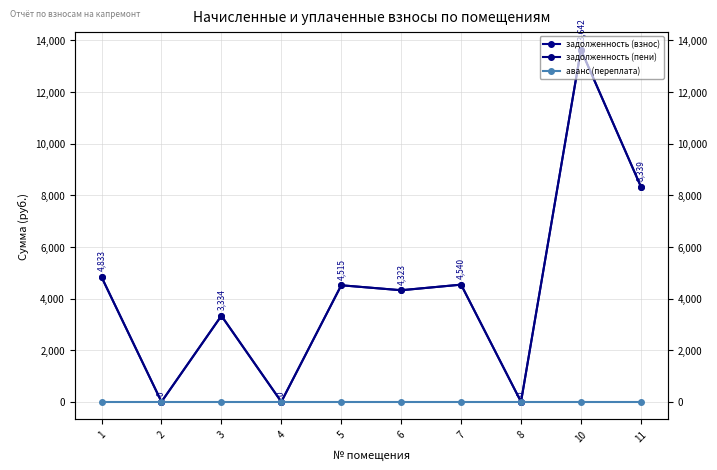

At which category is the sum across all series the highest?

10